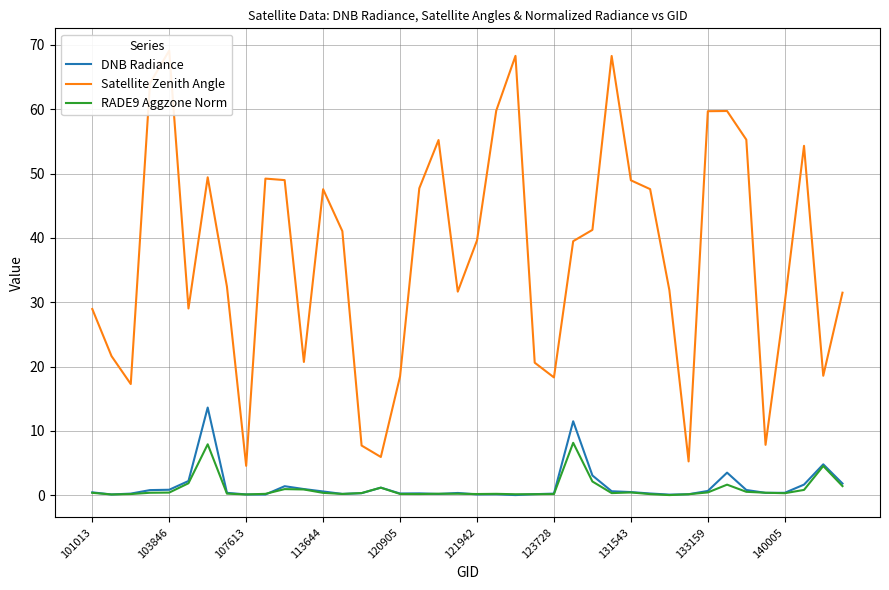

True or false: Satellite Zenith Angle and RADE9 Aggzone Norm cross at least once.

False